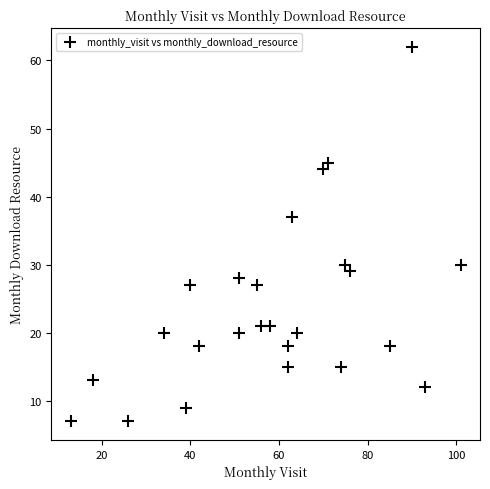

What is the range of Y values (max minus min)?

55